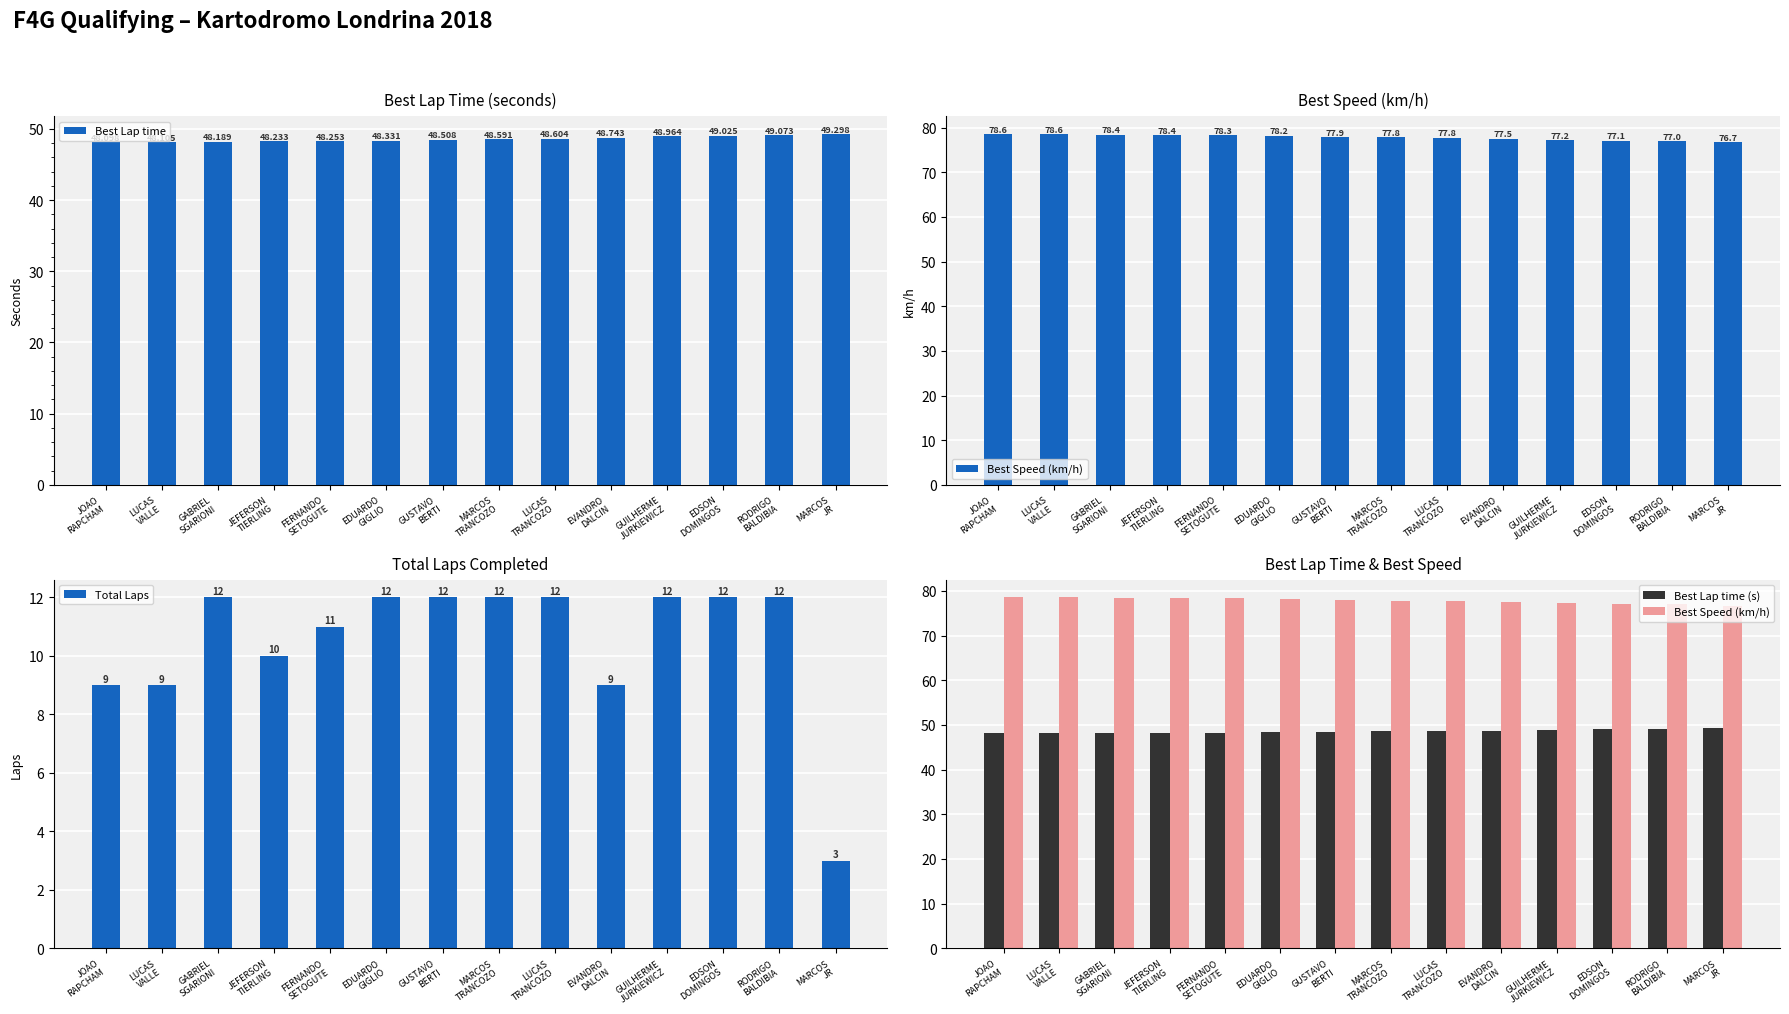

What is the label of the 6th bar from the left?

EDUARDO
GIGLIO